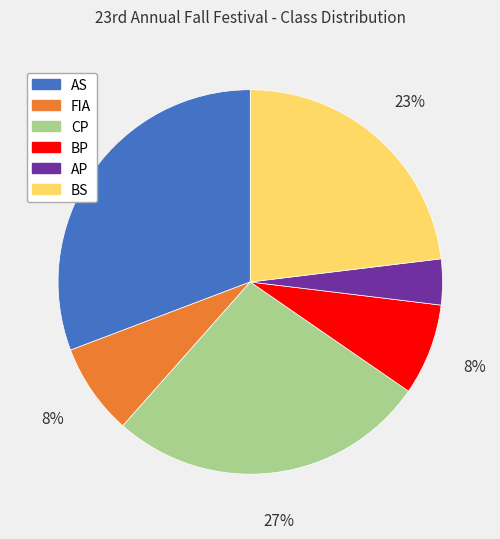

Does any single category account for the majority?

No